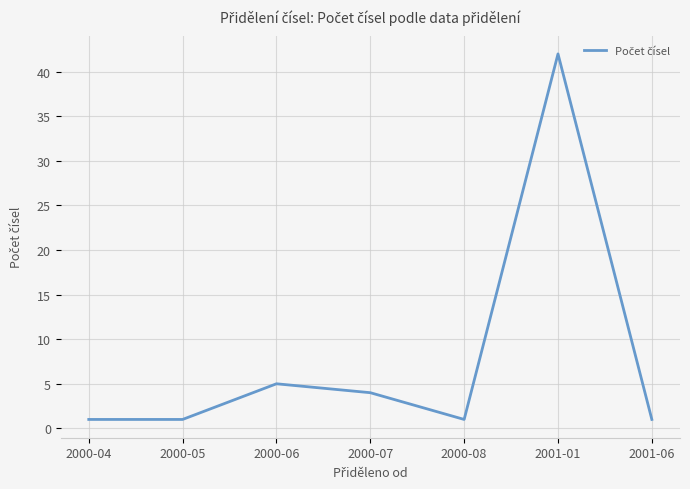

What is the greatest value displayed?

42